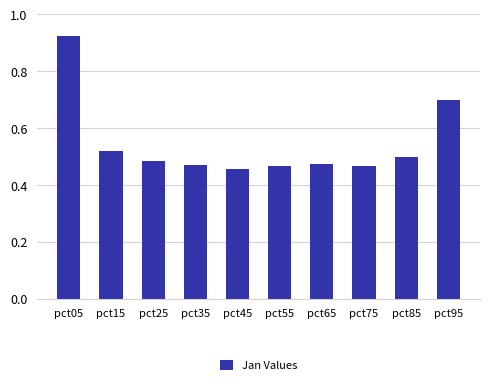

What is the sum of all values?

5.5